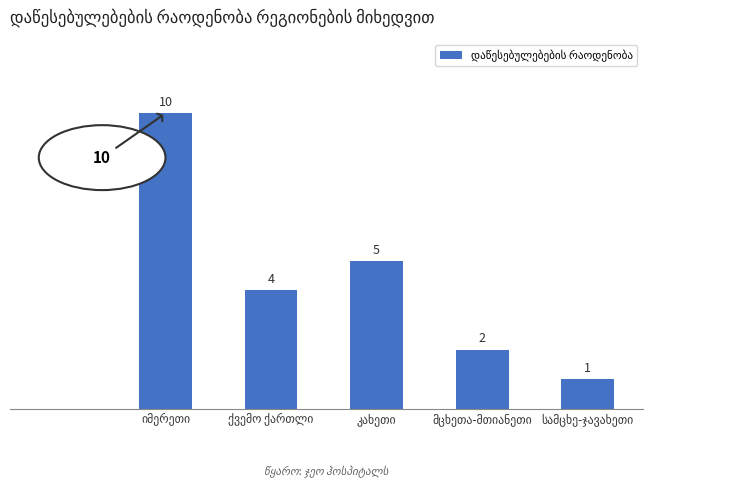

How many values are between 2 and 5?

3